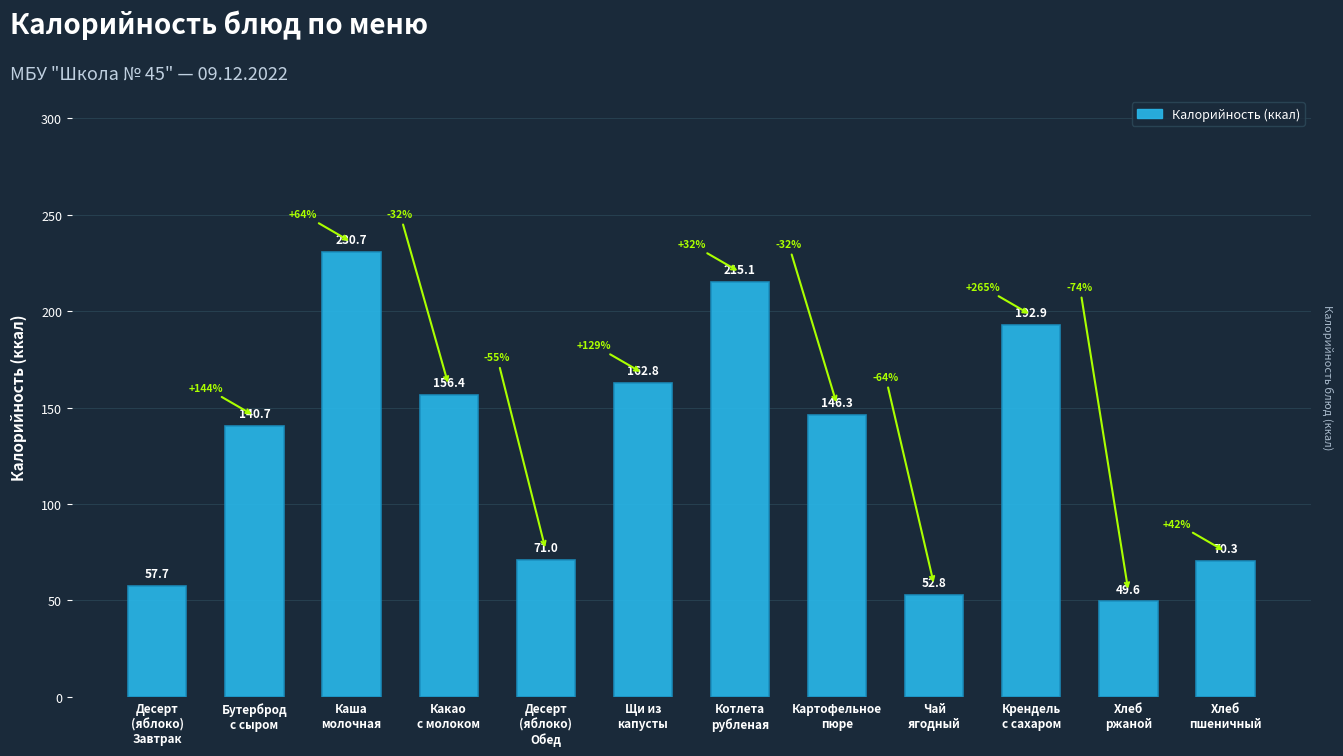

How many bars are there in total?

12